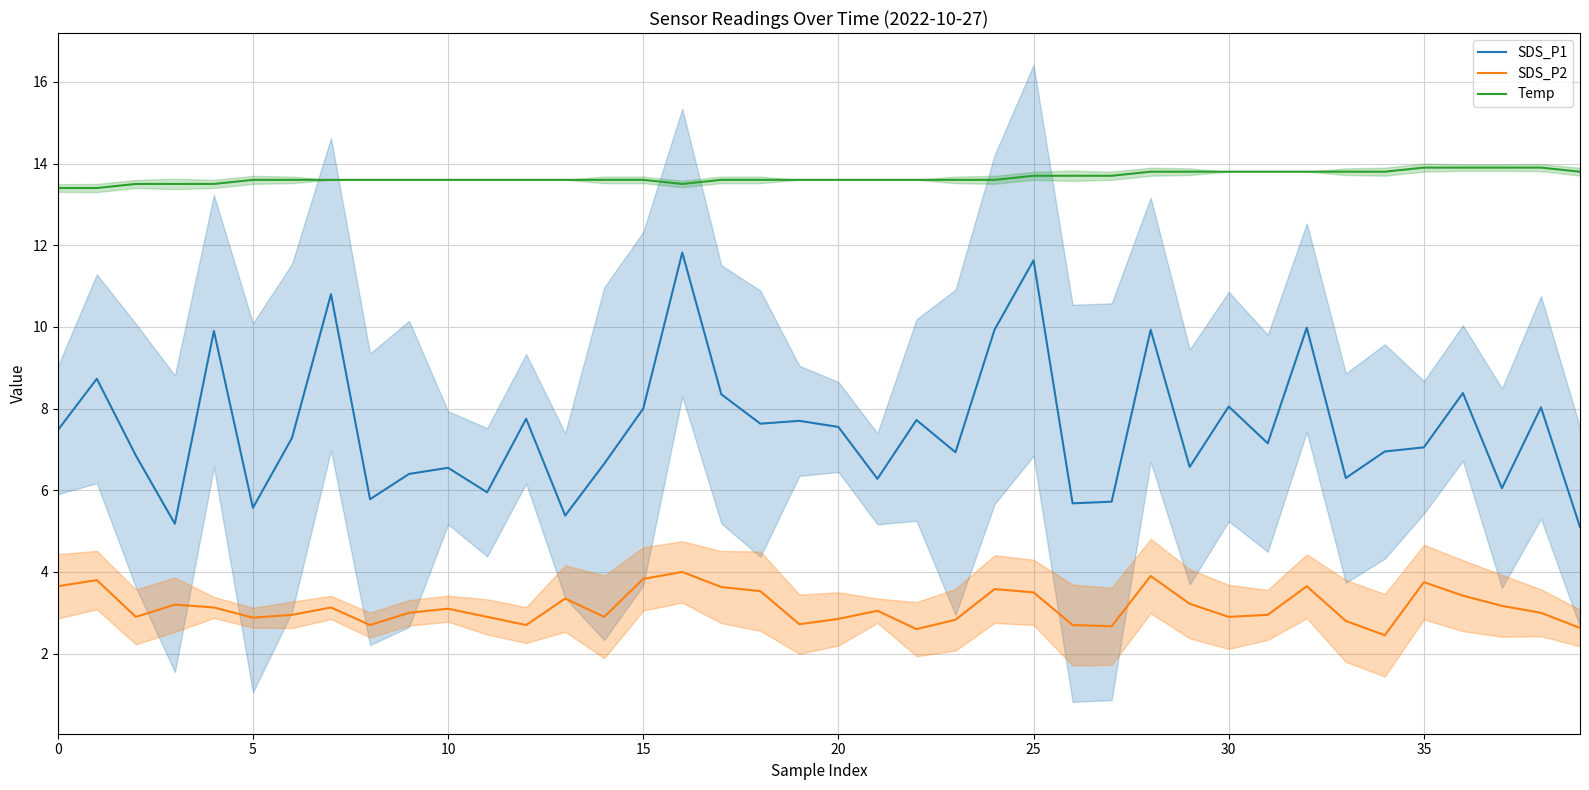

True or false: SDS_P2 and SDS_P1 intersect in this chart.

False